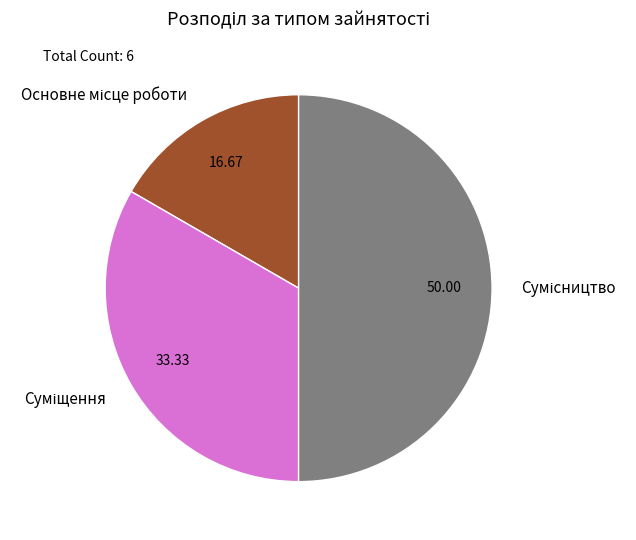

To the nearest percent, what percentage of the pie is Суміщення?

33%